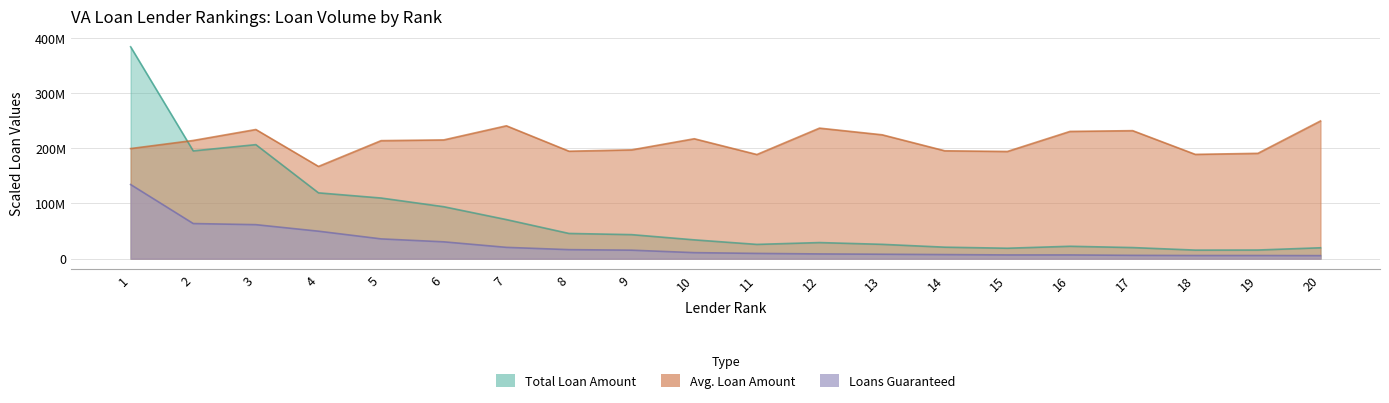

Is it true that Total Loan Amount equals 328126249.8 at 2?

False